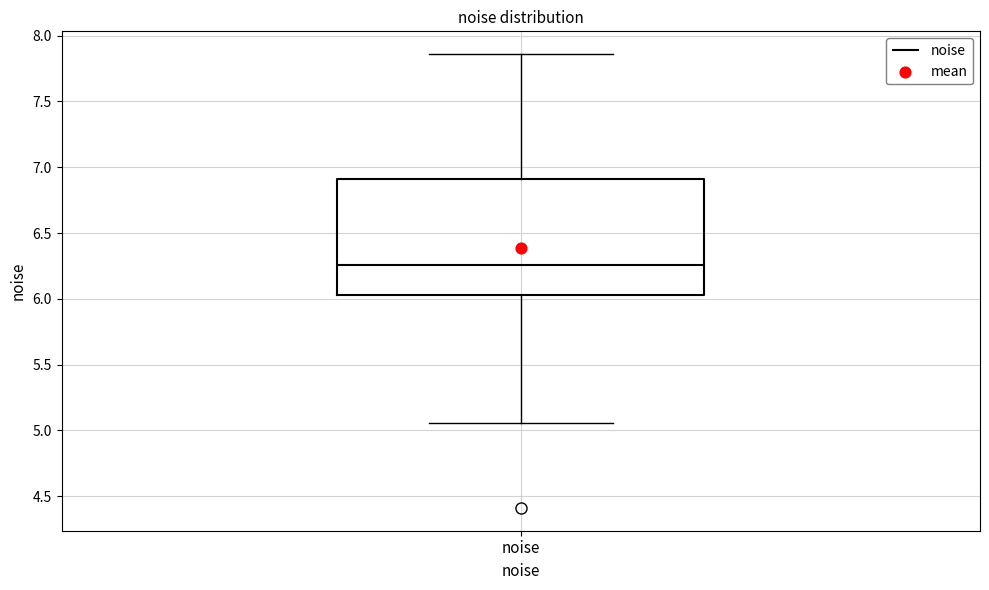

Read this box plot against the y-axis: the position of the median line, the range covered by the box, and the ends of both whiskers. The values are not printed on the chart, so give them approximately, as read against the axis.

median 6.25, box 6.05 to 6.90, whiskers 5.05 to 7.85